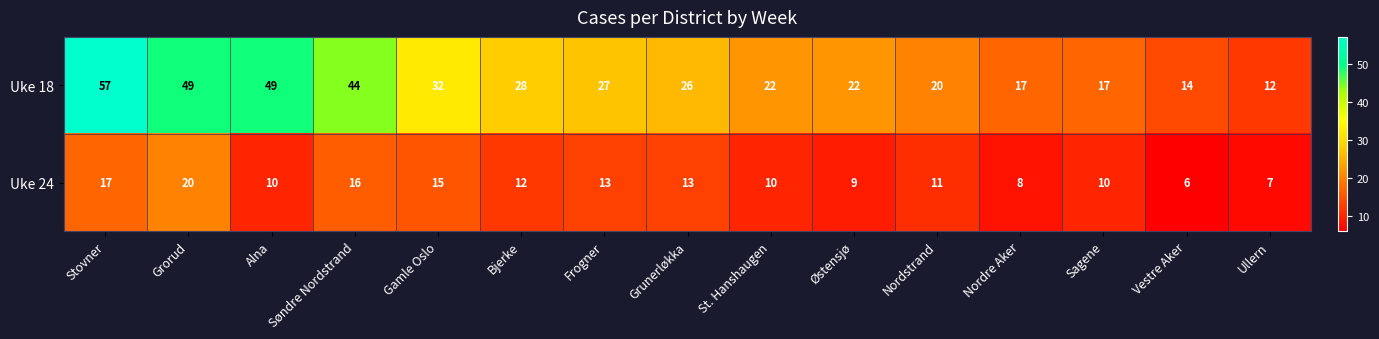

Which category has the highest value across all series?

Stovner